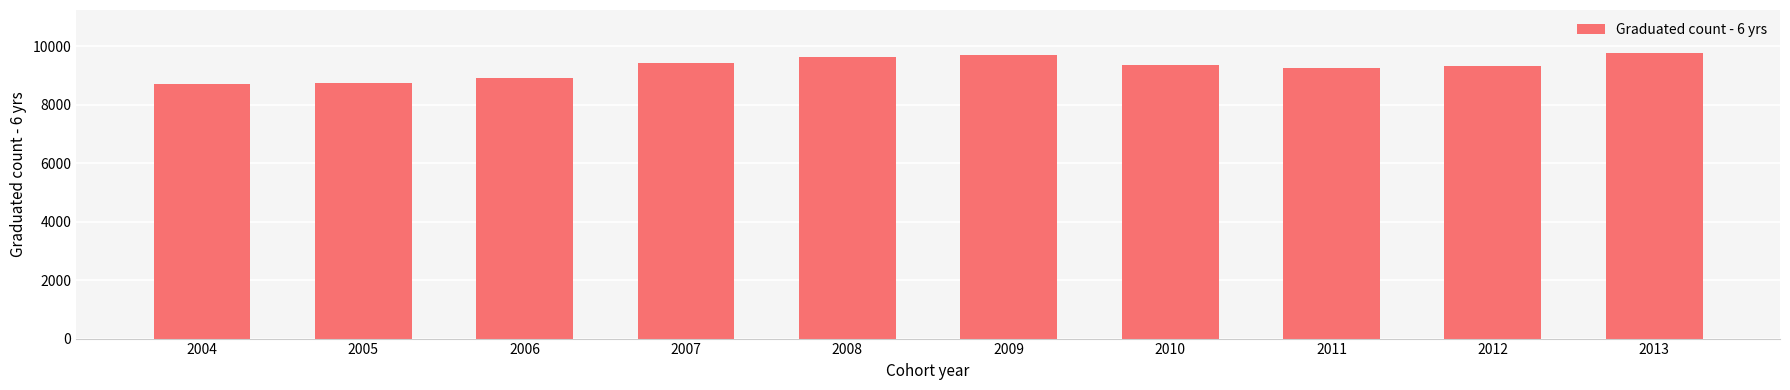

What is the ratio of the value at 2004 to the value at 2005?

1.0